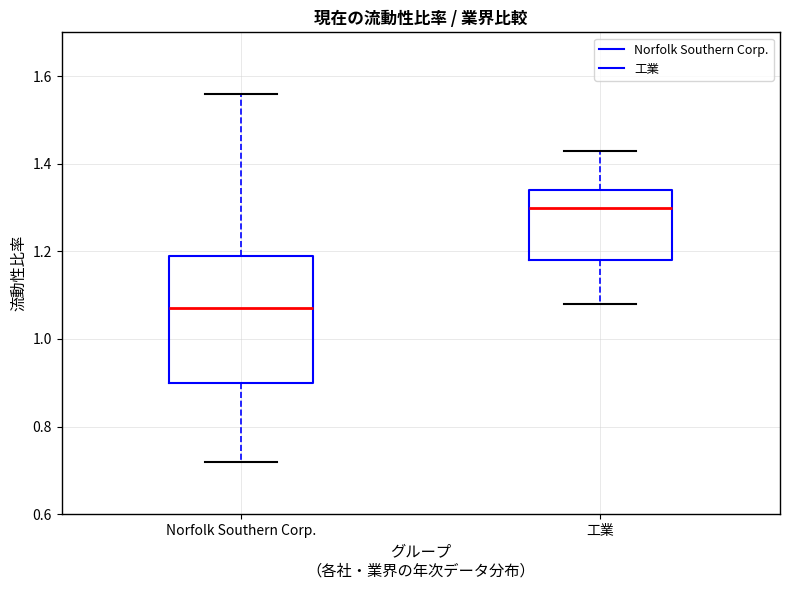

Which box's median line is the highest?

工業